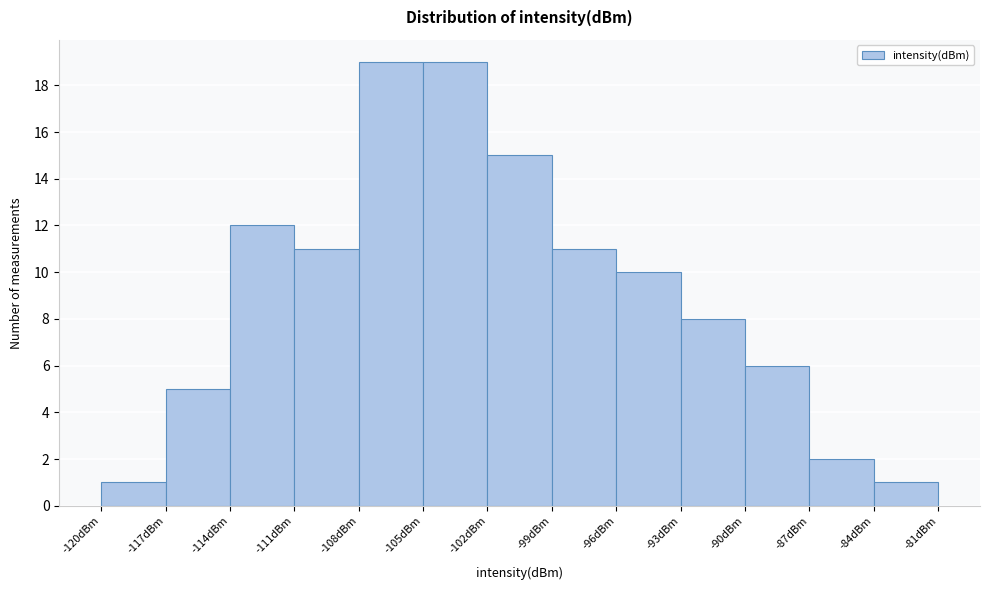

Reading left to right, transcribe this chart: for each bar, give the range it covers on the x-axis and its height. The values are not printed on the chart, so give them approximately, as read against the axis.

-120 to -117: 1
-117 to -114: 5
-114 to -111: 12
-111 to -108: 11
-108 to -105: 19
-105 to -102: 19
-102 to -99: 15
-99 to -96: 11
-96 to -93: 10
-93 to -90: 8
-90 to -87: 6
-87 to -84: 2
-84 to -81: 1